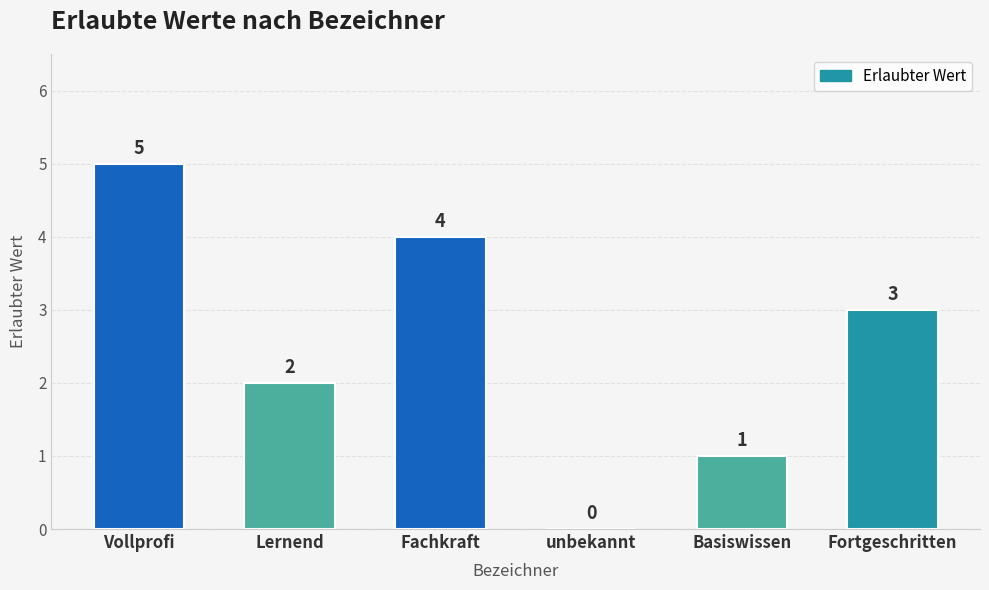

At which label does the data first exceed 3?

Vollprofi